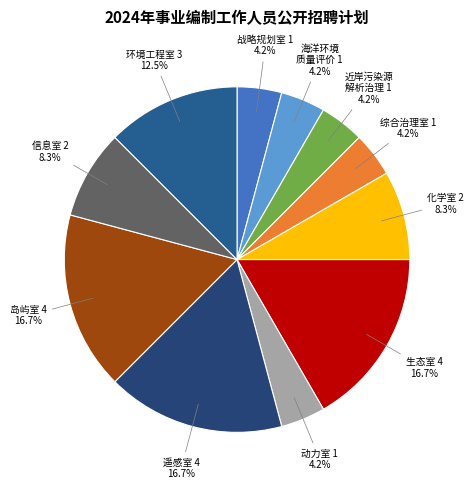

How many segments does this pie chart have?

11